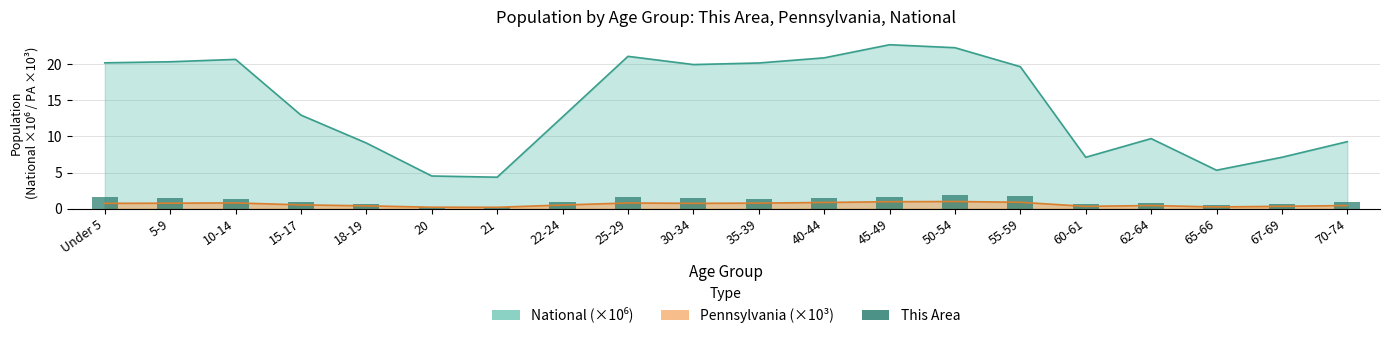

The chart shows a value of 0.5 at 70-74. True or false?

False